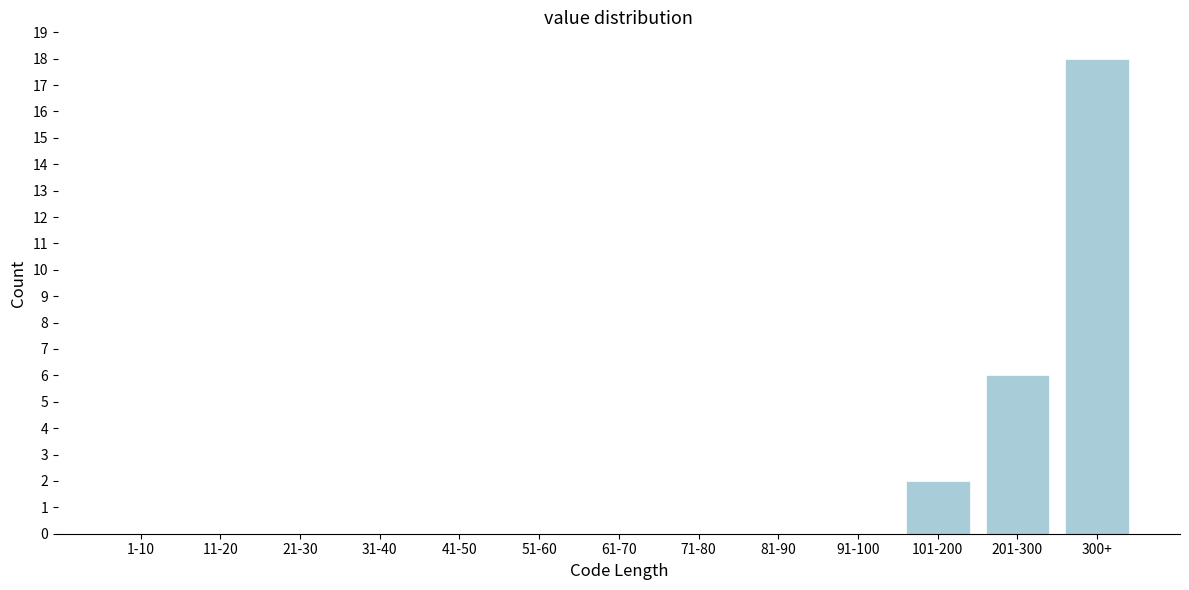

Reading left to right, transcribe all the data shown in this chart.

1-10=0	11-20=0	21-30=0	31-40=0	41-50=0	51-60=0	61-70=0	71-80=0	81-90=0	91-100=0	101-200=2	201-300=6	300+=18